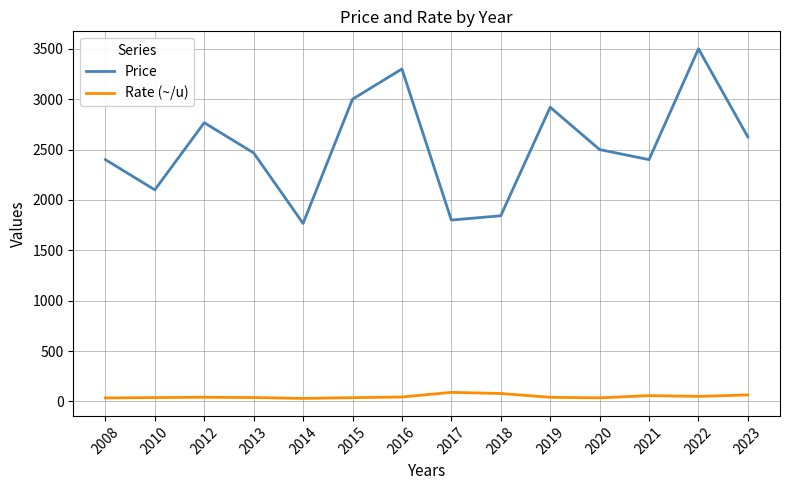

Between 2010 and 2014, which series saw the biggest shift?

Price